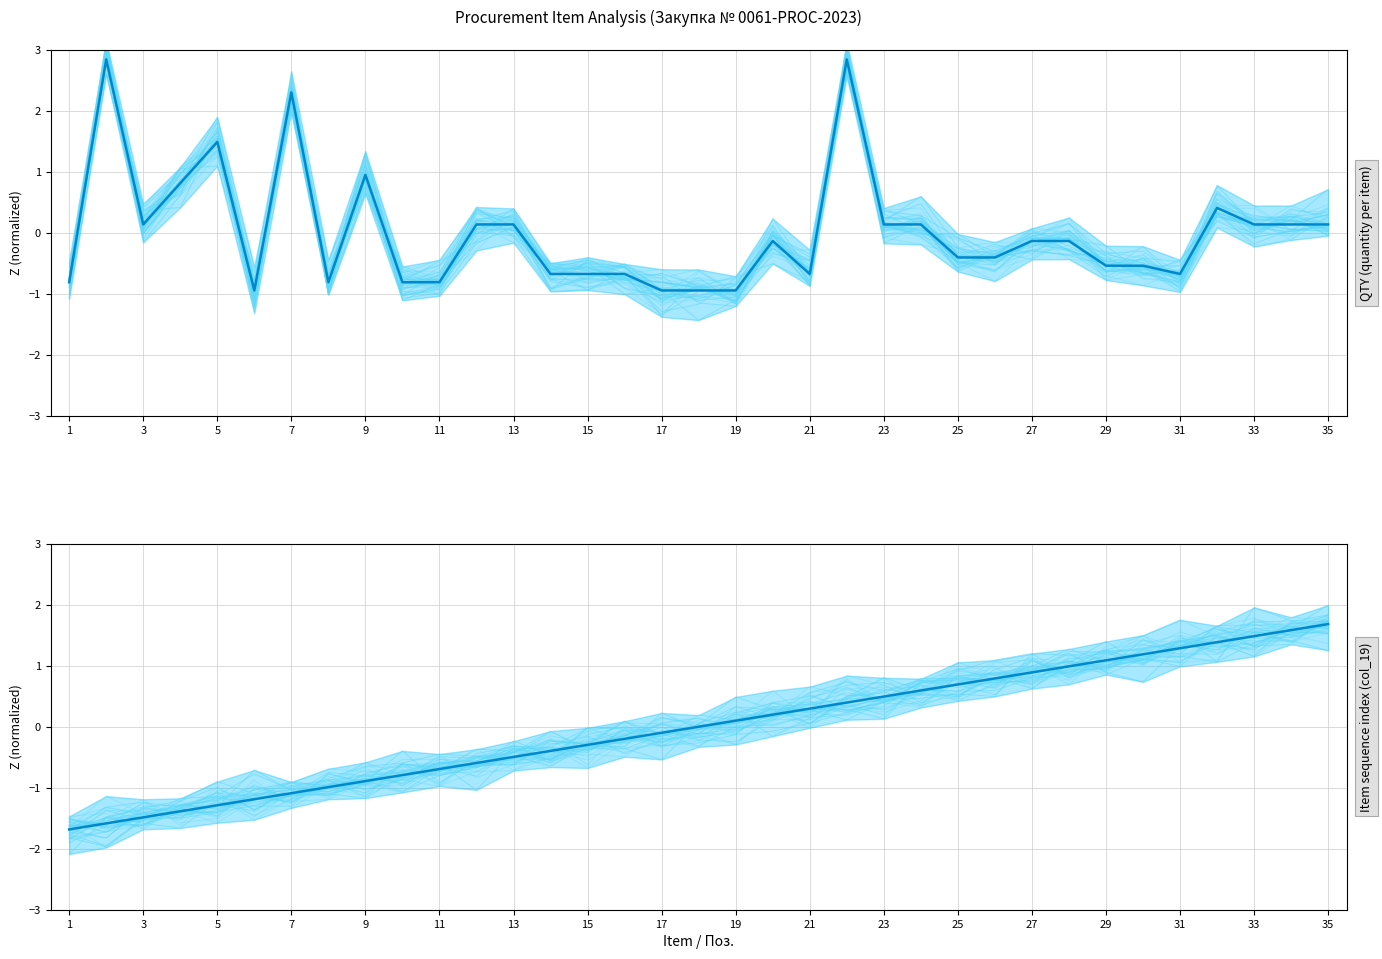

What is the highest value of the col_19 (normalized) series?

1.7